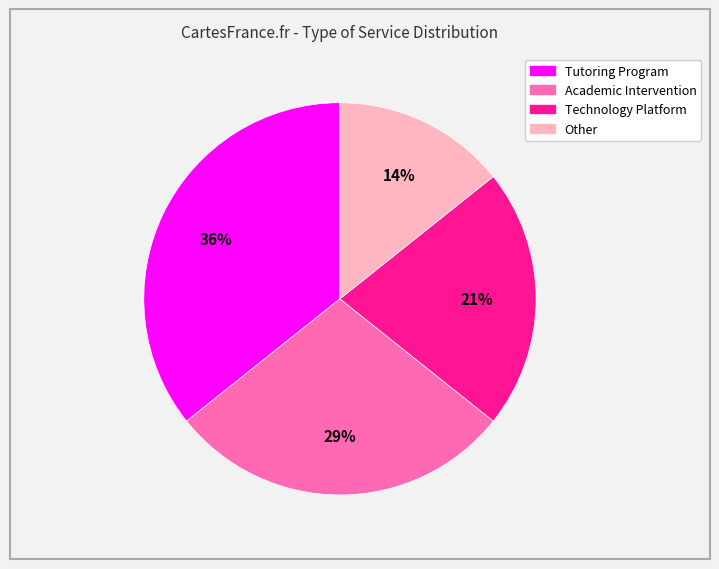

To the nearest percent, what is the average slice percentage?

25%